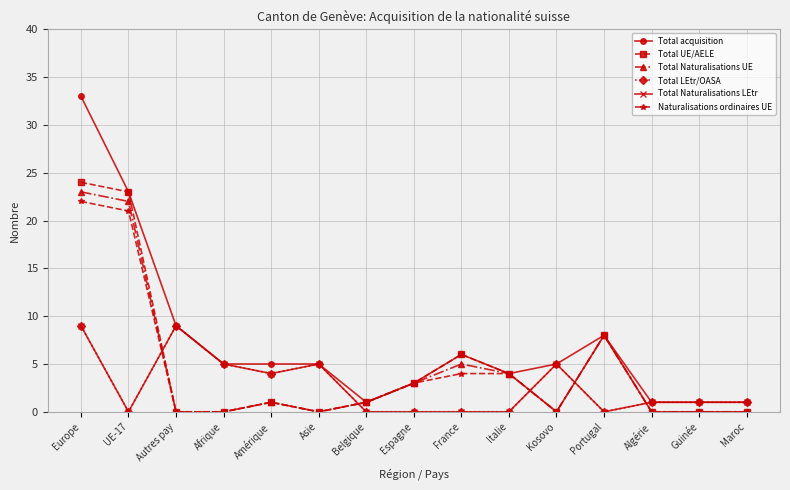

Is this an area chart (filled region under the line)?

No